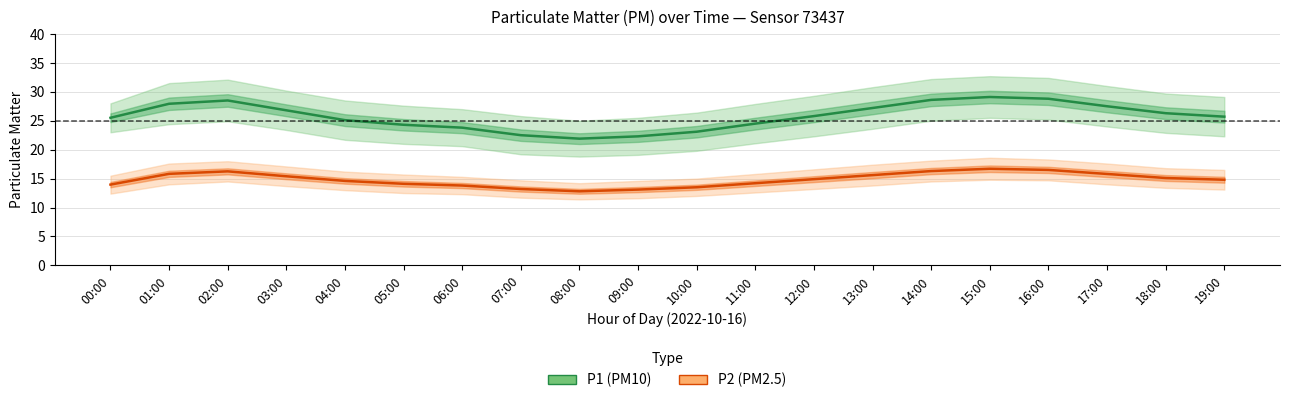

Reading left to right, extract all data points from this chart.

P1 (PM10): 25.5	27.9	28.5	26.8	25.1	24.3	23.8	22.5	21.9	22.3	23.1	24.5	25.8	27.2	28.6	29.1	28.8	27.5	26.3	25.7
P2 (PM2.5): 14.0	15.8	16.2	15.4	14.6	14.1	13.8	13.2	12.8	13.1	13.5	14.2	14.9	15.6	16.3	16.7	16.5	15.8	15.1	14.8